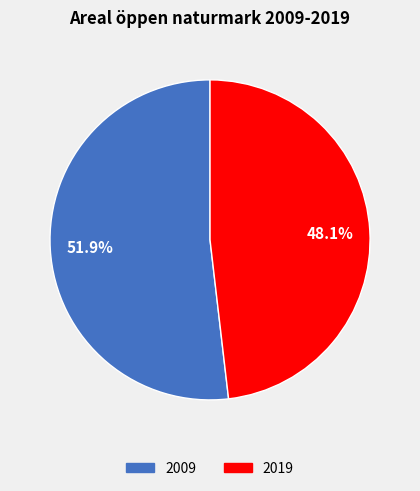

Is 2009 the majority of the pie?

Yes